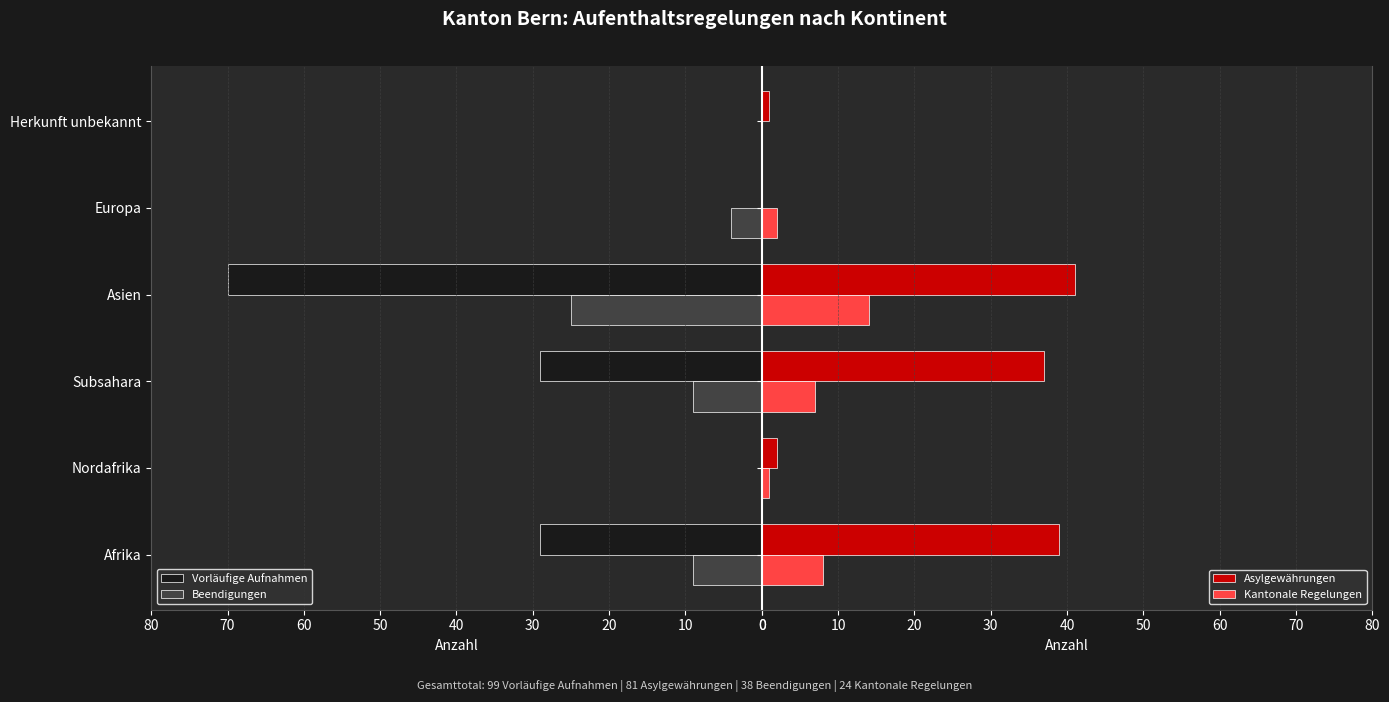

The value of Vorläufige Aufnahmen at 50 is 0. True or false?

True